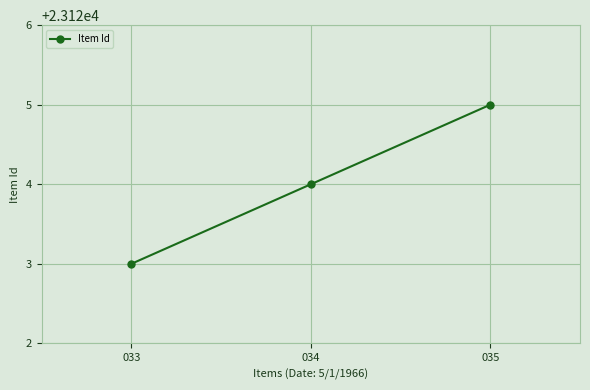

What is the minimum value shown in the chart?

23123